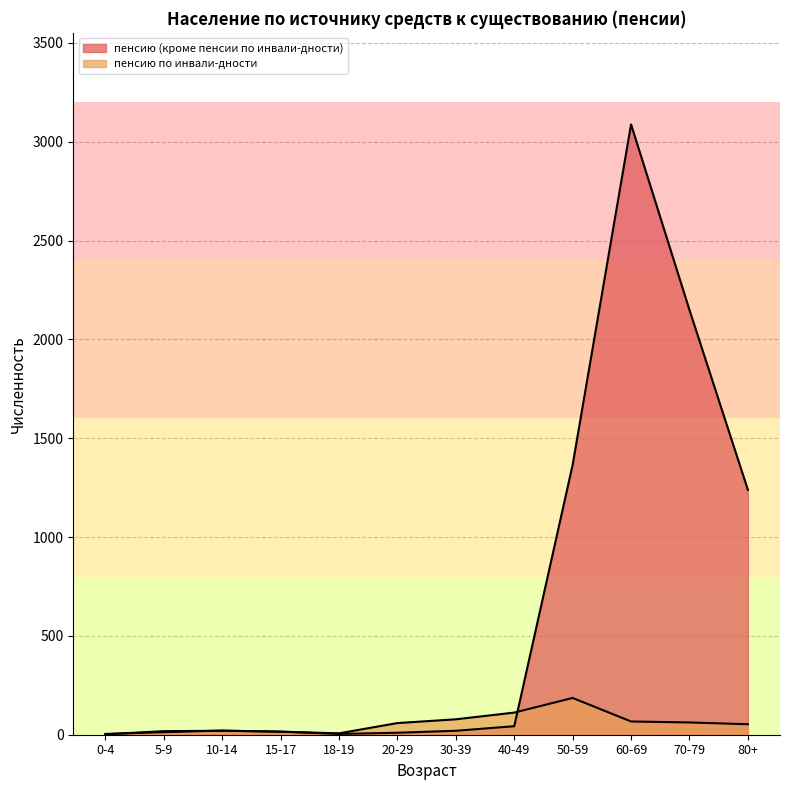

What is the maximum value for пенсию по инвали-дности?

186